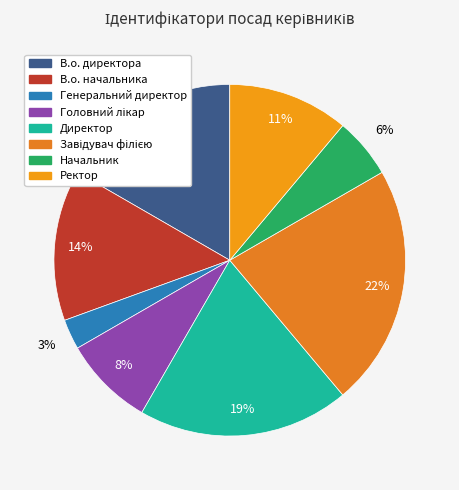

Does any single category account for the majority?

No